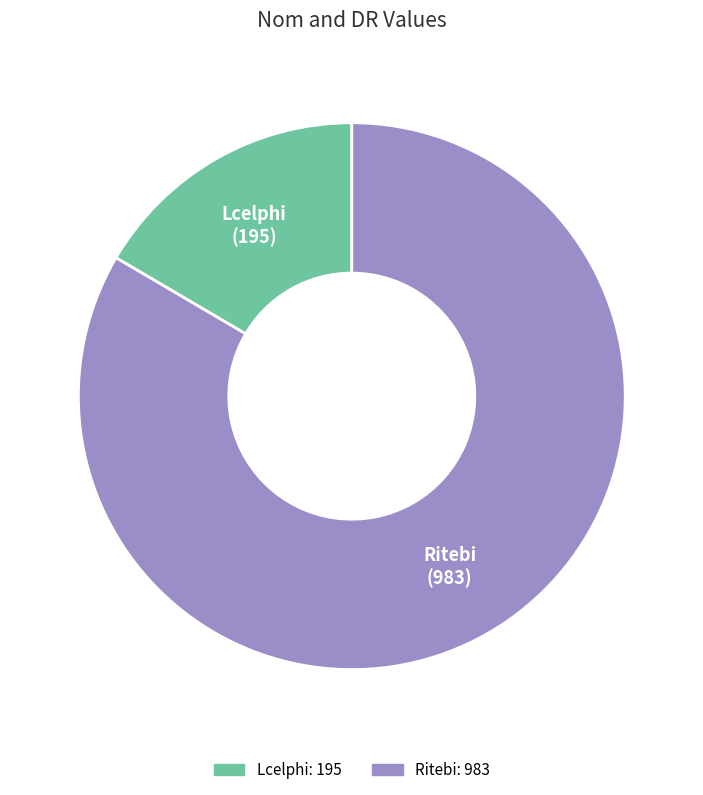

The Lcelphi slice represents 17% of the pie. True or false?

True